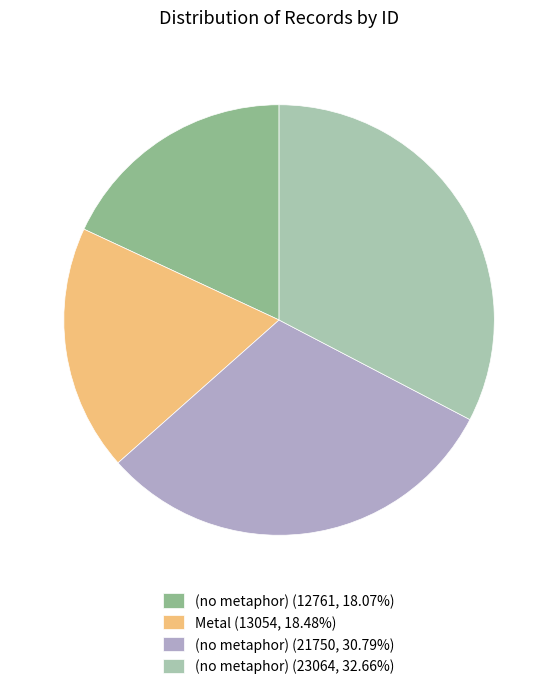

Is (no metaphor) (12761, 18.07%) the majority of the pie?

No